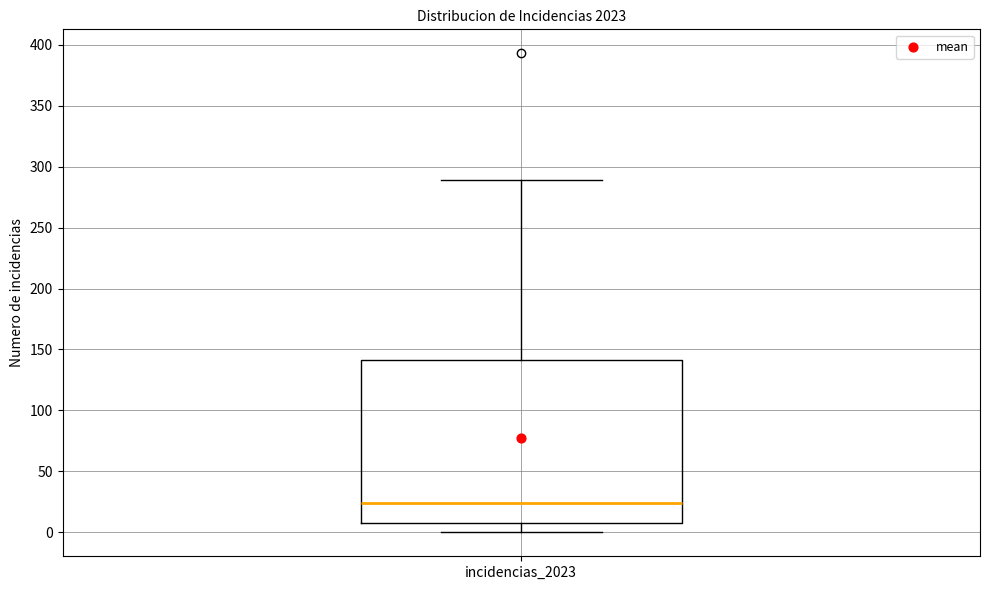

Transcribe this box plot: give where the median line is, the range the box spans, and where the two whiskers end, as read against the y-axis. The values are not printed on the chart, so give them approximately, as read against the axis.

median 25, box 10 to 140, whiskers 0 to 290